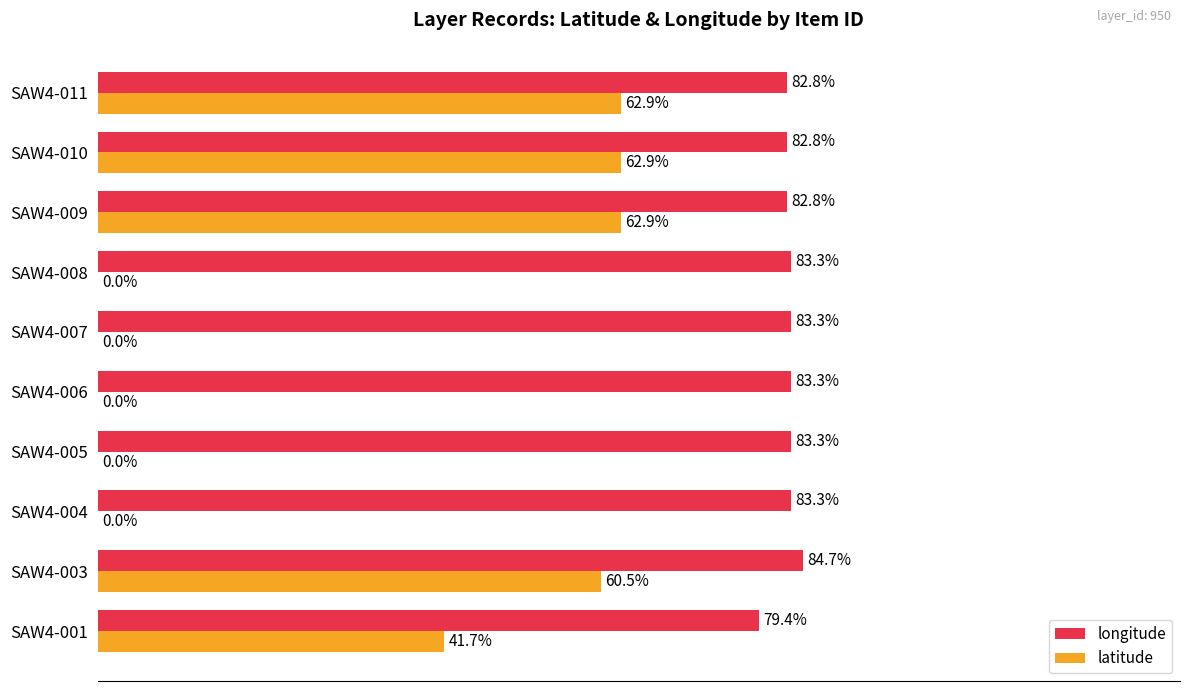

Which category has the highest value in the longitude series?

SAW4-003